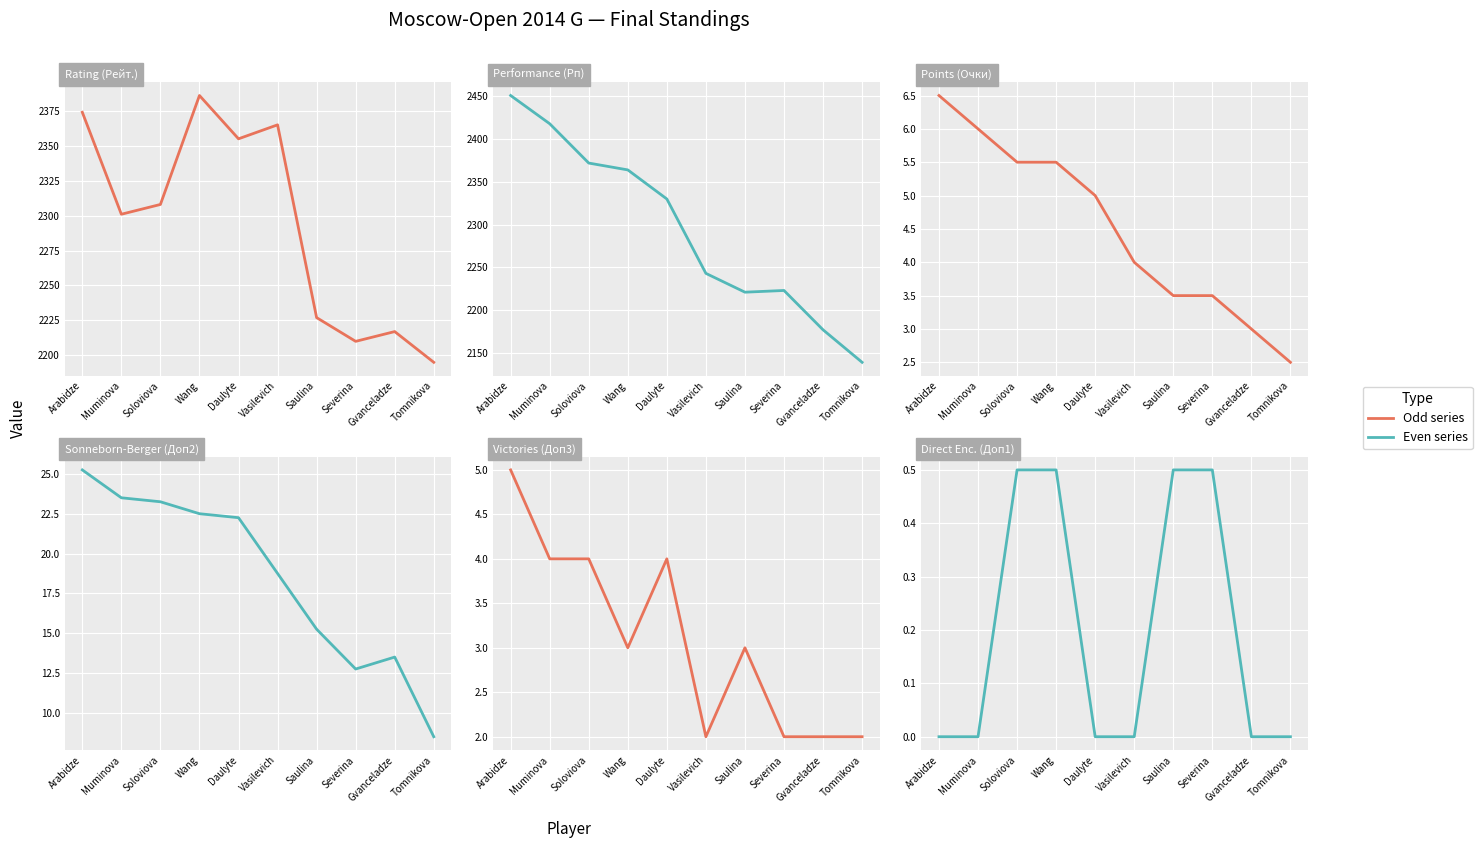

What is the spread (max minus min) of values at Vasilevich?

2365.0